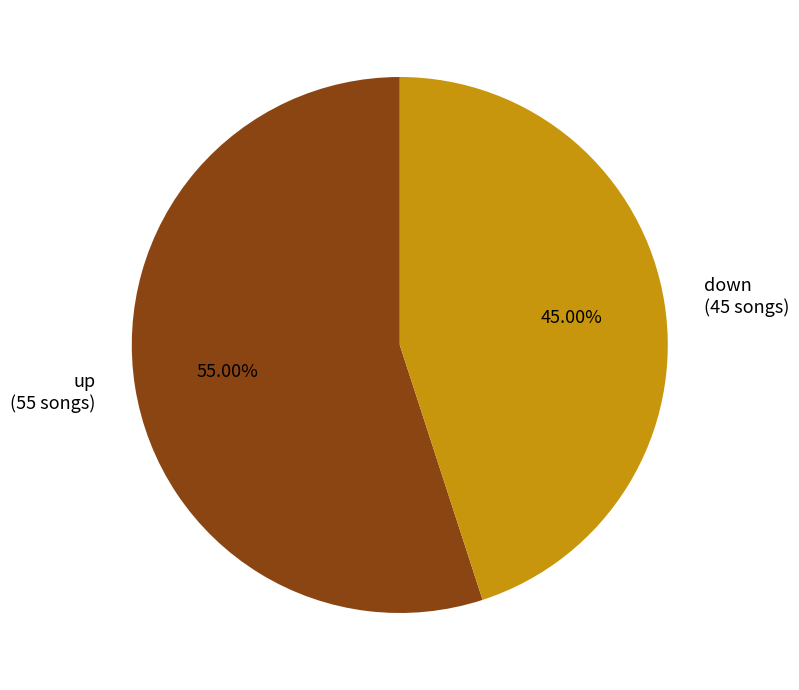

What is the ratio of the value at up (55 songs) to the value at down (45 songs)?

1.2